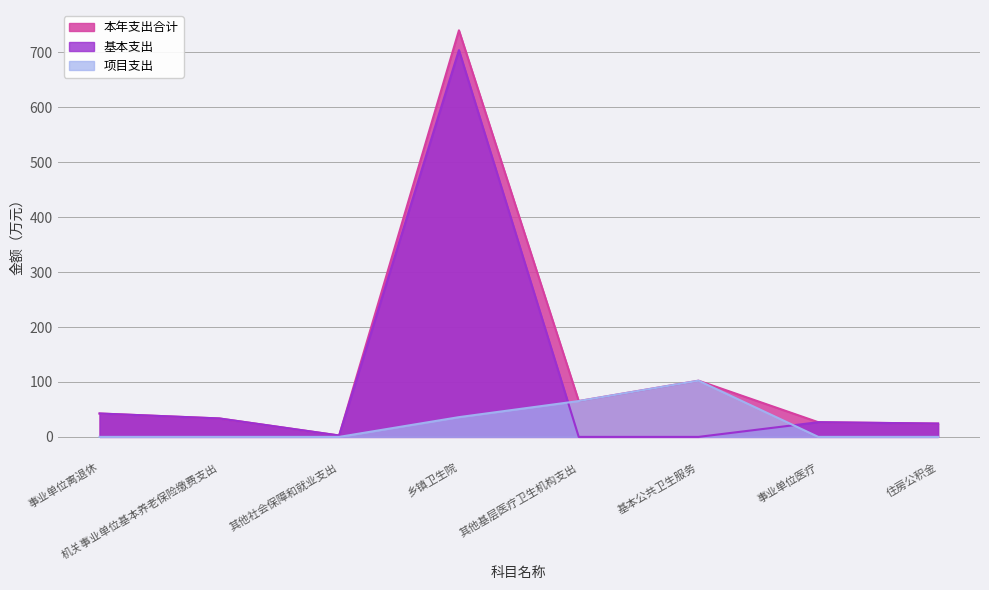

Between 基本公共卫生服务 and 事业单位离退休, which is larger?

基本公共卫生服务